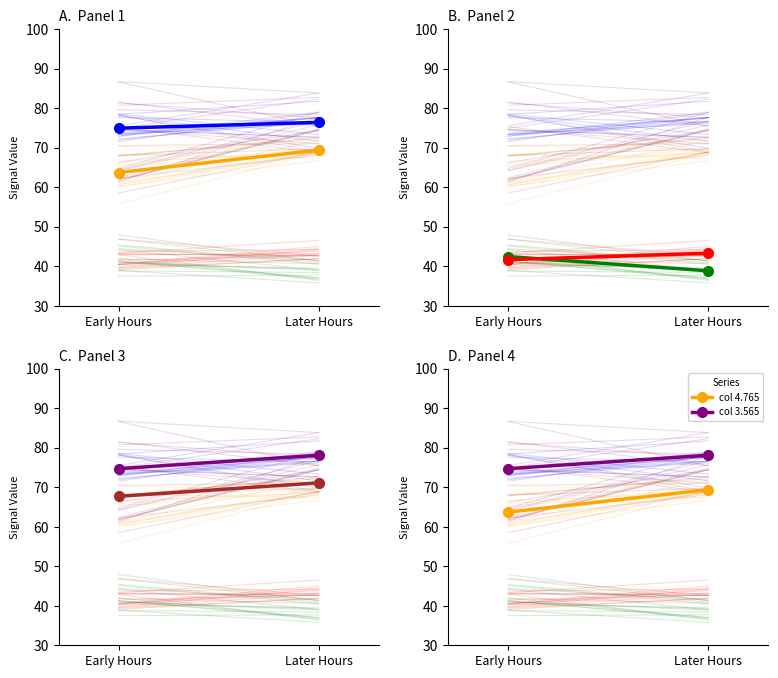

What is the difference between the maximum and minimum values in the col 3.565 series?

3.4